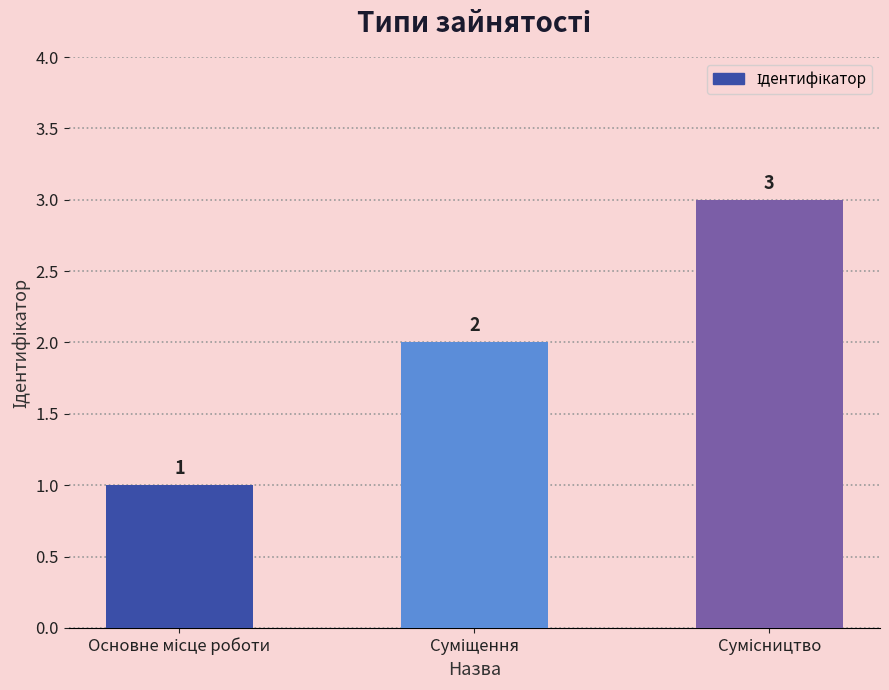

What is the maximum value shown in the chart?

3